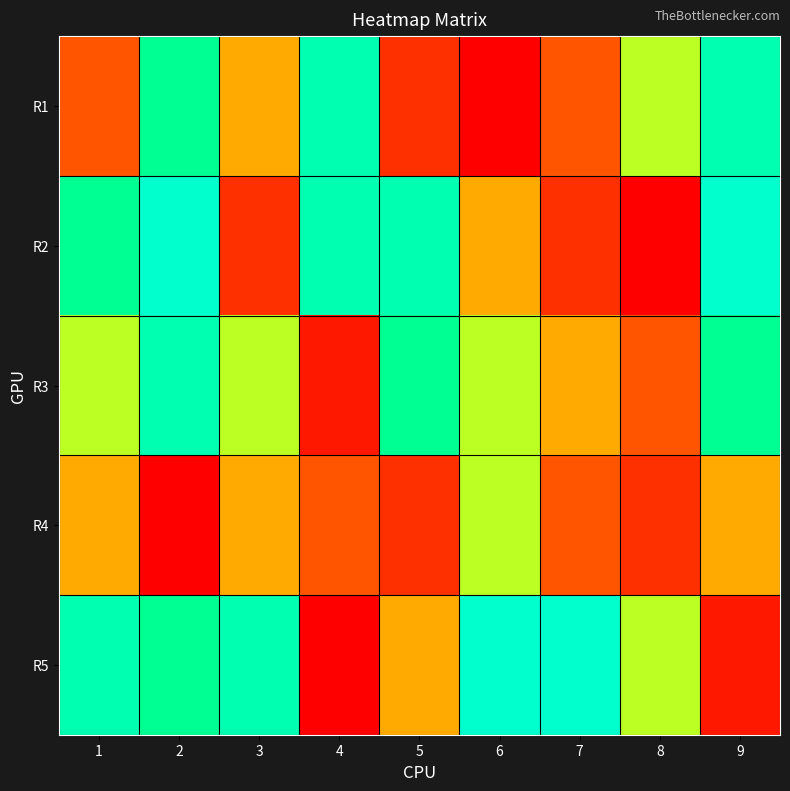

Which category has the highest value across all series?

2